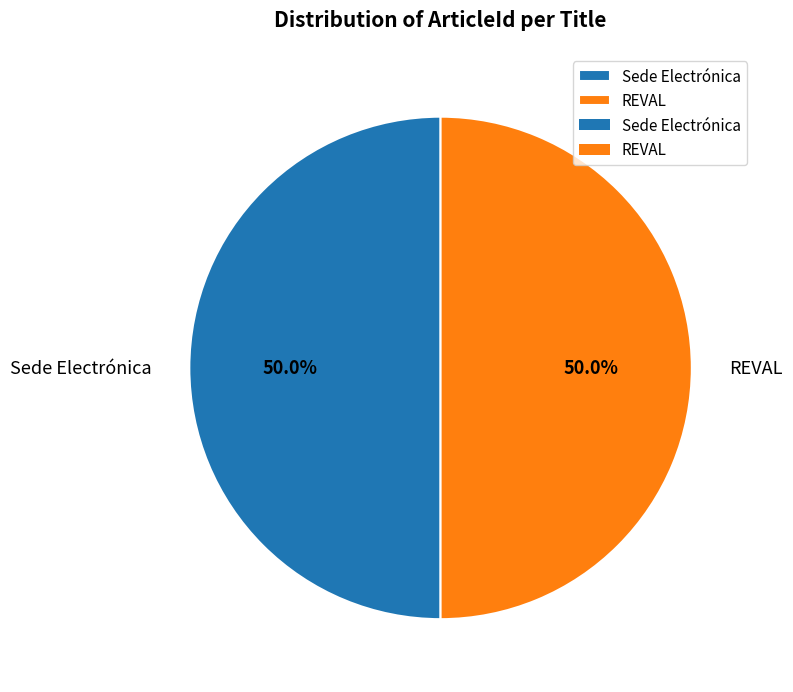

What portion of the pie excludes REVAL?

50.0%